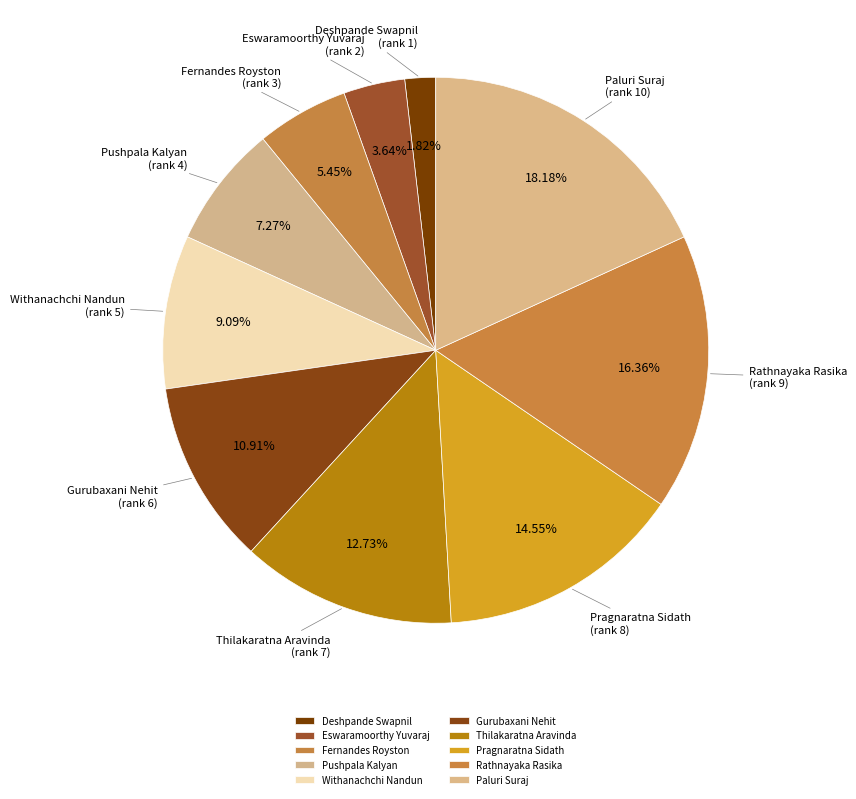

To the nearest percent, what is the combined percentage of Rathnayaka Rasika and Deshpande Swapnil?

18%